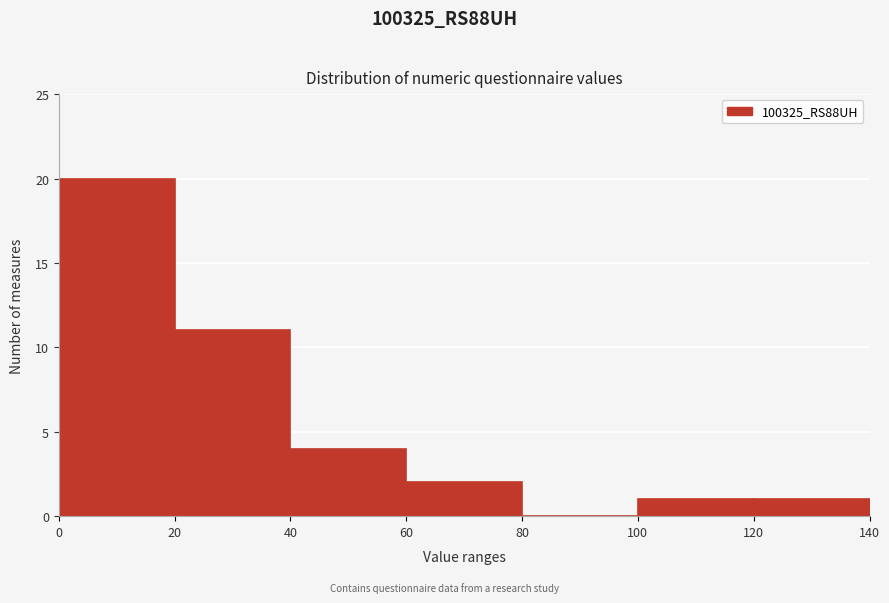

Over which range of the x-axis is the bar tallest?

0 to 20